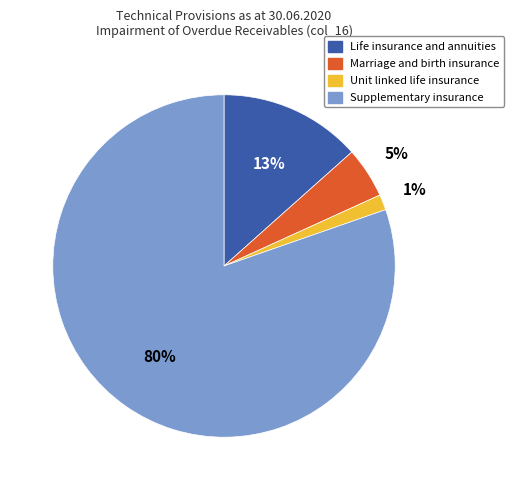

To the nearest percent, what is the average slice percentage?

25%